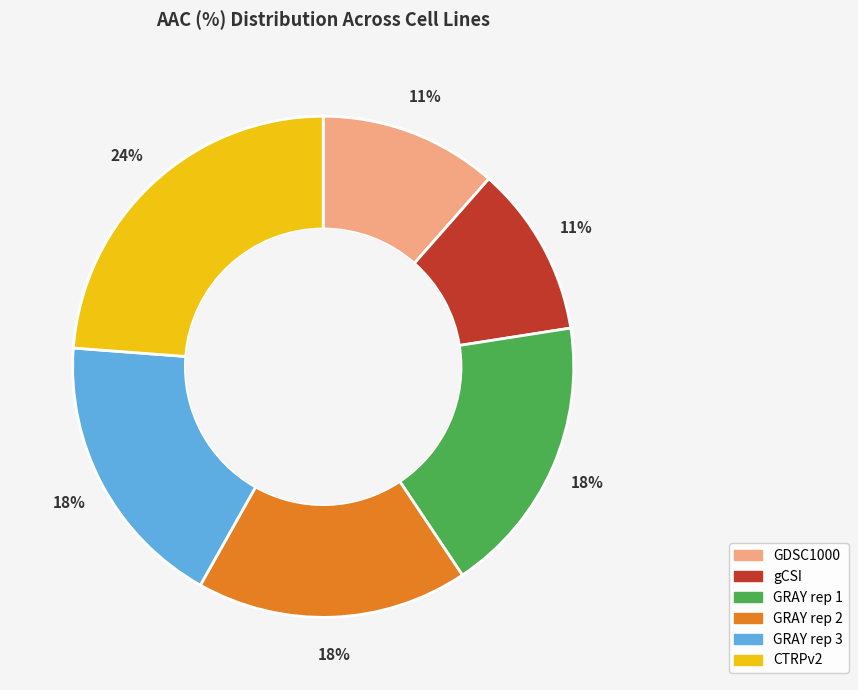

True or false: gCSI accounts for 11% of the total.

True